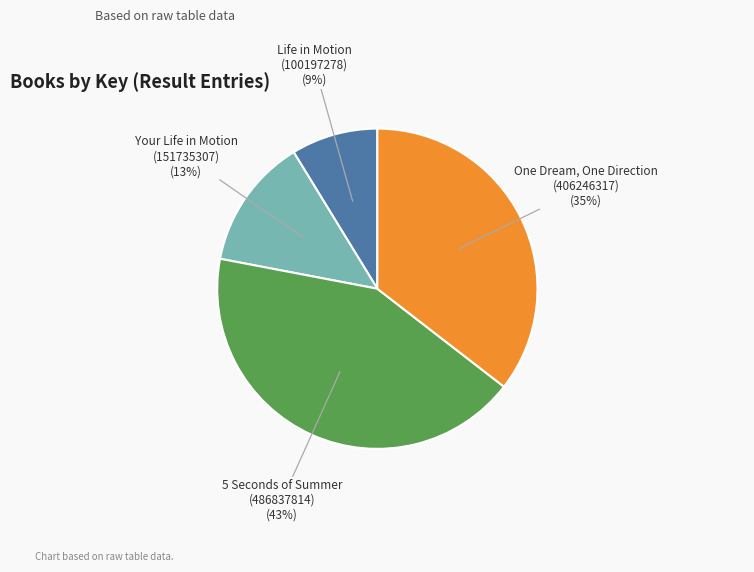

Is there a majority slice in this chart?

No